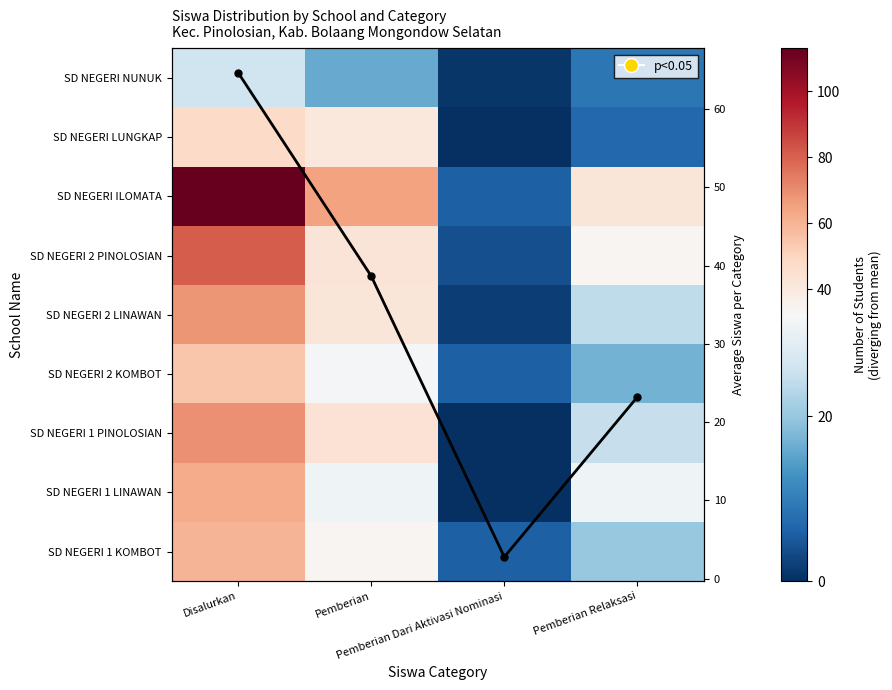

What is the difference between the maximum and minimum values in the SD NEGERI 2 LINAWAN series?

66.0